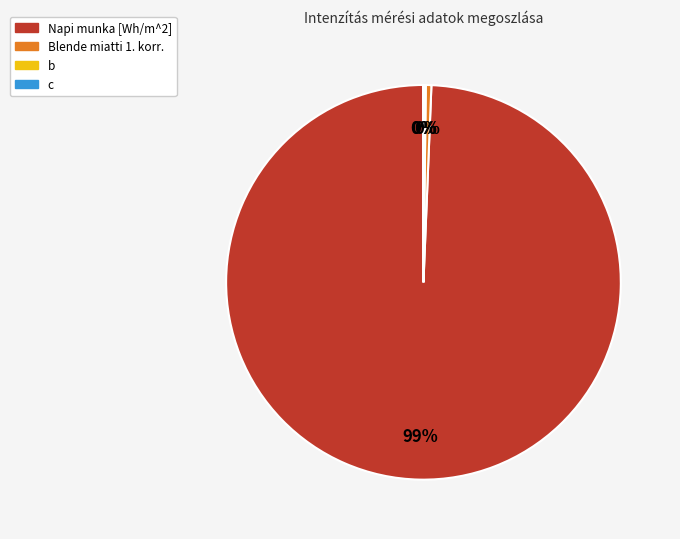

Do Napi munka [Wh/m^2] and Blende miatti 1. korr. together represent more than half of the pie?

Yes